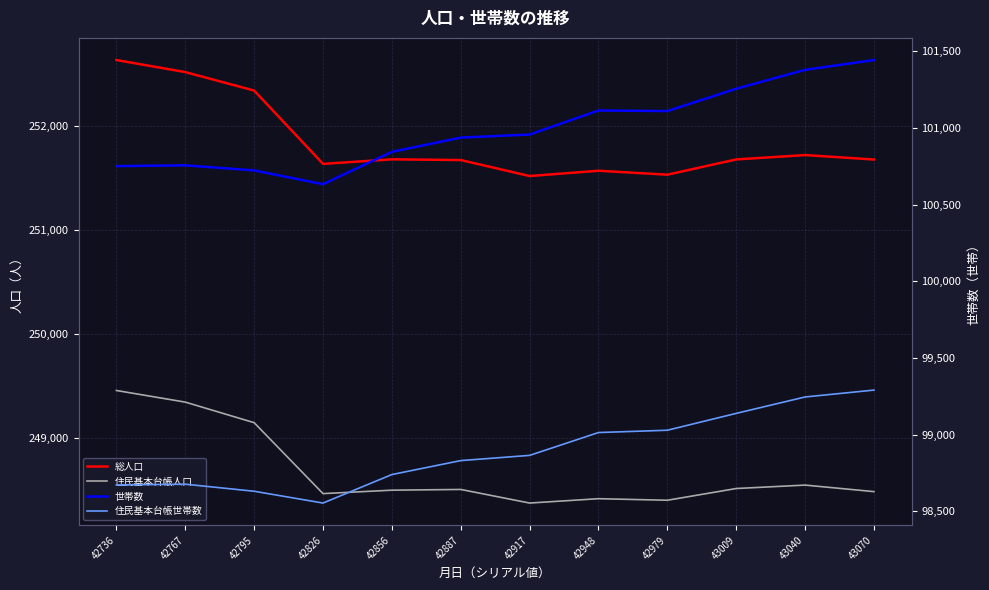

Which category has the highest value in the 総人口 series?

42736